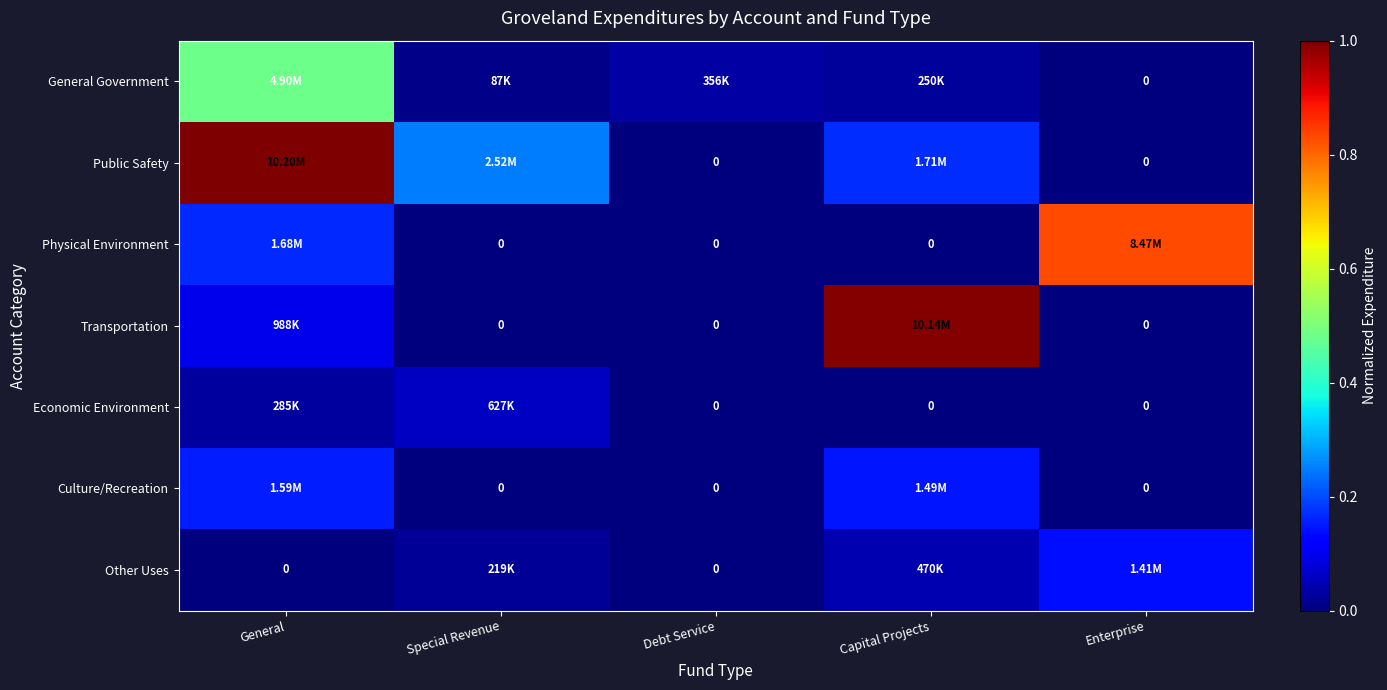

Rank the categories by Public Safety value from highest to lowest.

General, Special Revenue, Capital Projects, Debt Service, Enterprise